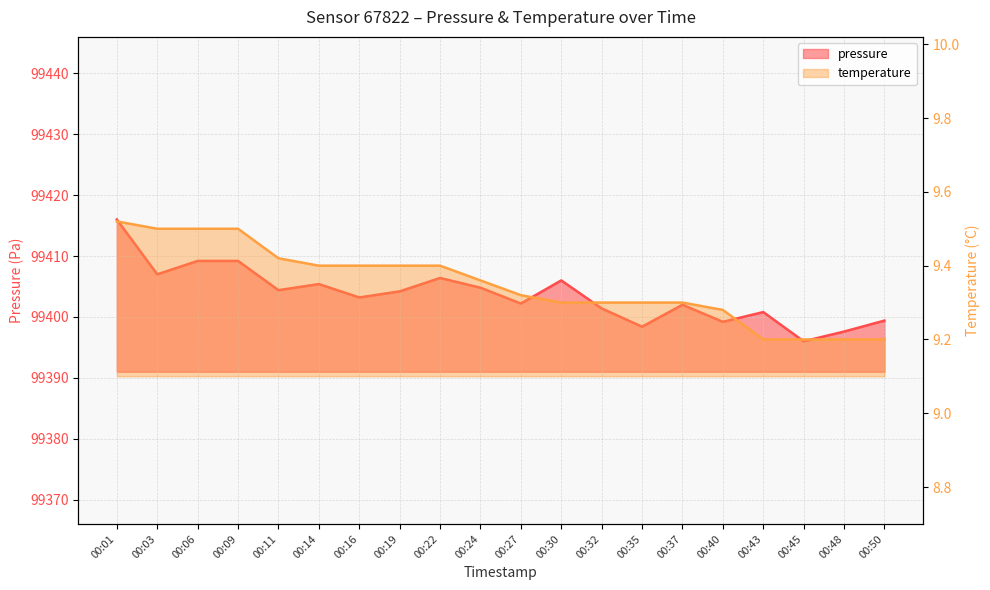

What are all the series names shown in the legend?

pressure, temperature